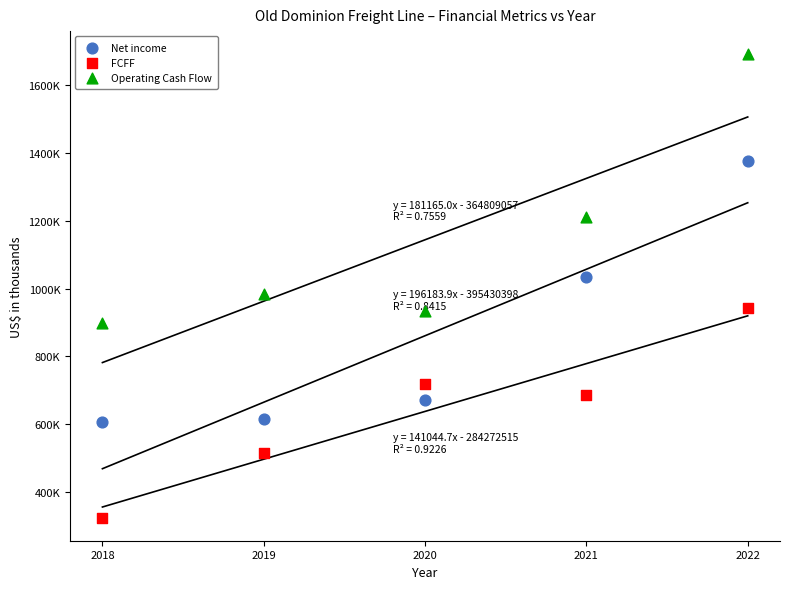

Which series has the widest spread of Y values?

Operating Cash Flow